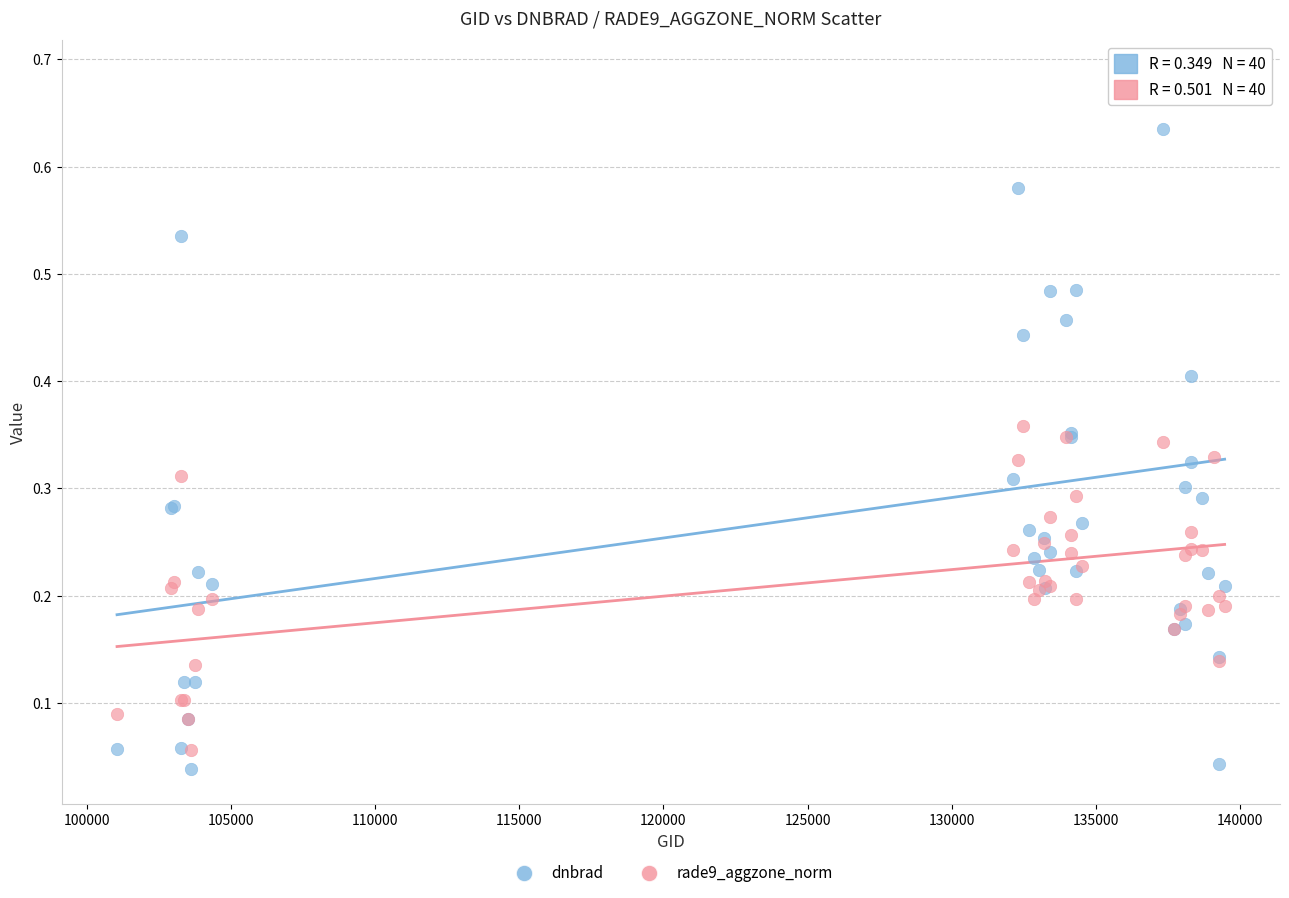

Which series reaches the maximum Y coordinate?

dnbrad